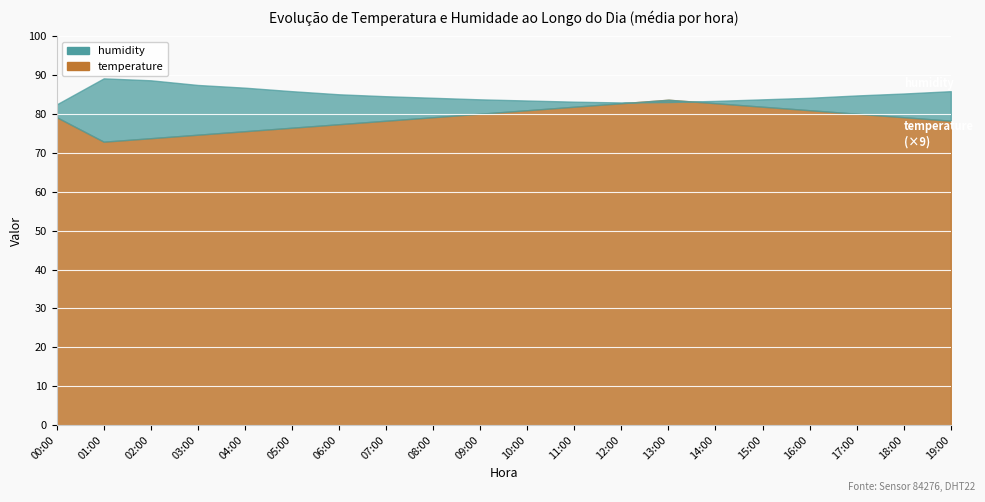

Which series changed the most between 02:00 and 04:00?

humidity